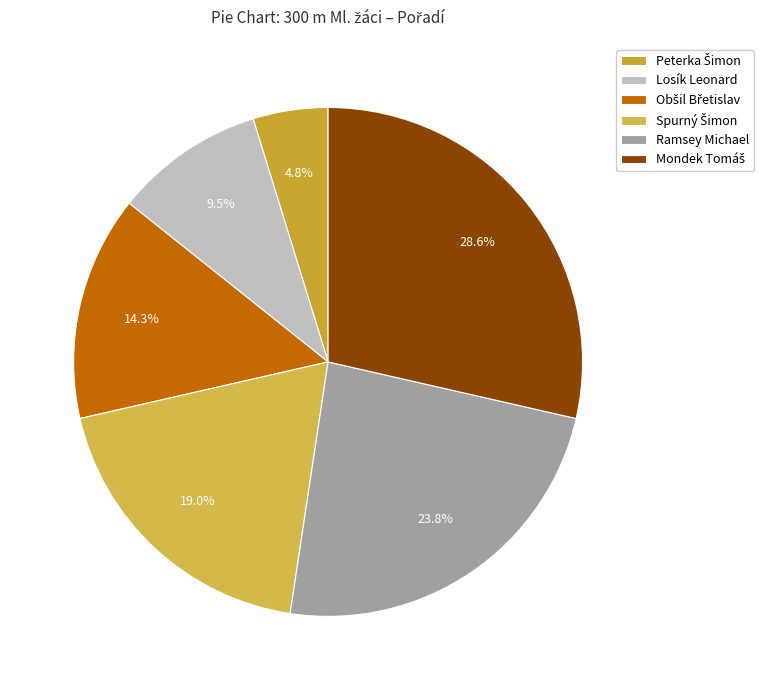

What is the largest slice in the pie chart?

Mondek Tomáš